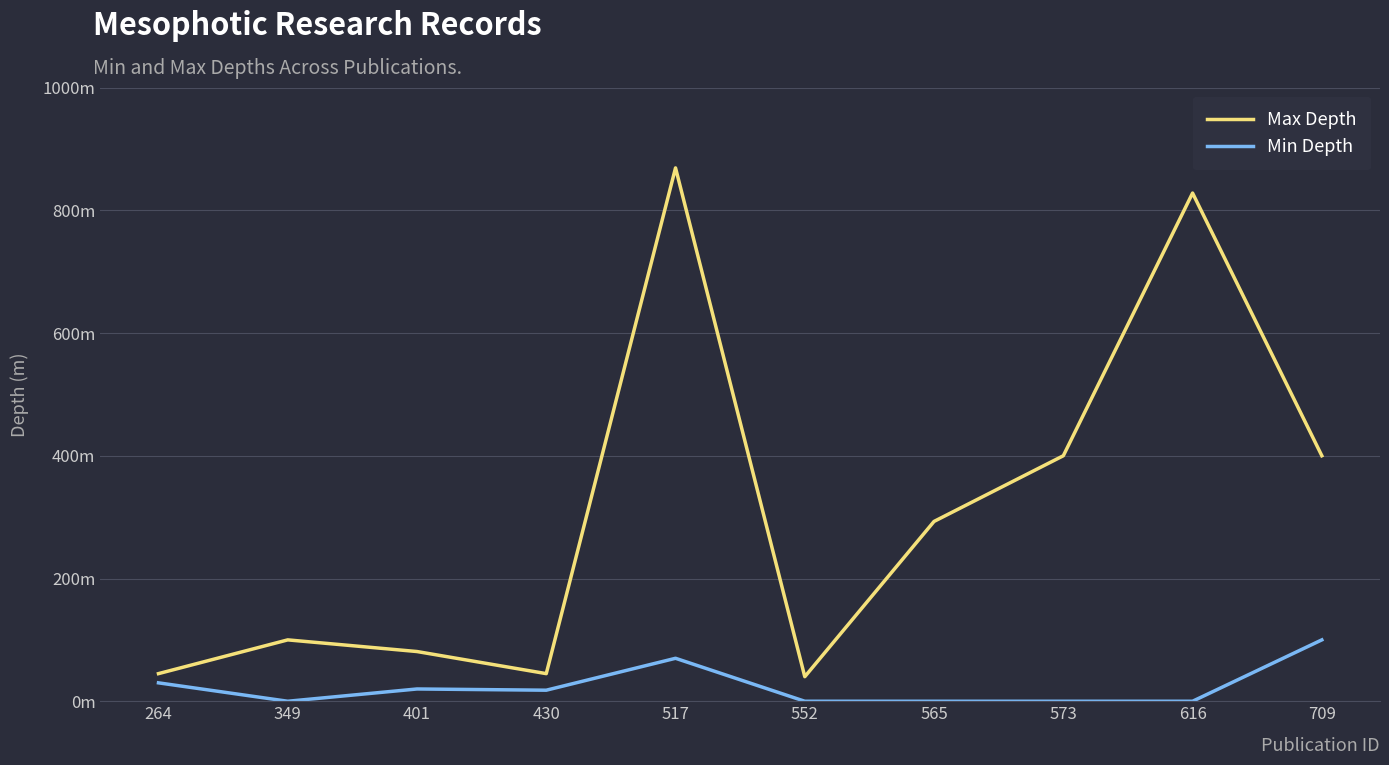

Rank the series at 349 from lowest to highest value.

Min Depth, Max Depth